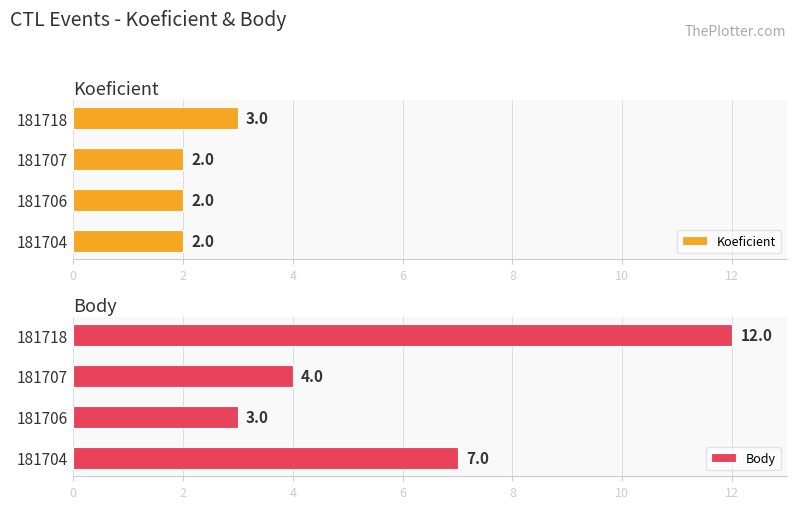

Reading left to right, transcribe all the data shown in this chart.

Koeficient: 2	2	2	3
Body: 7	3	4	12